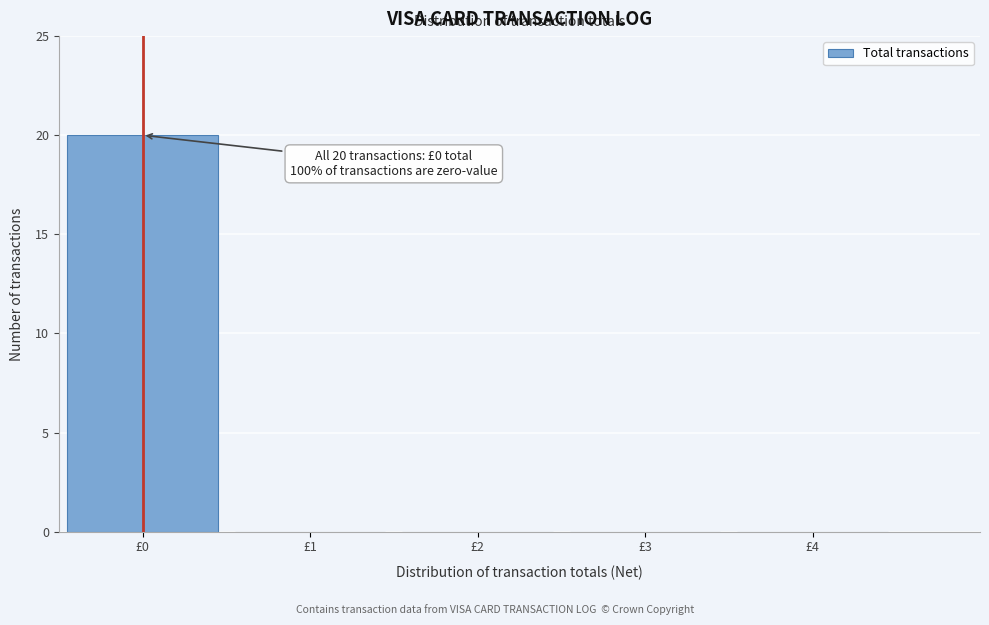

Which range on the x-axis has the tallest bar?

-0.5 to 0.5